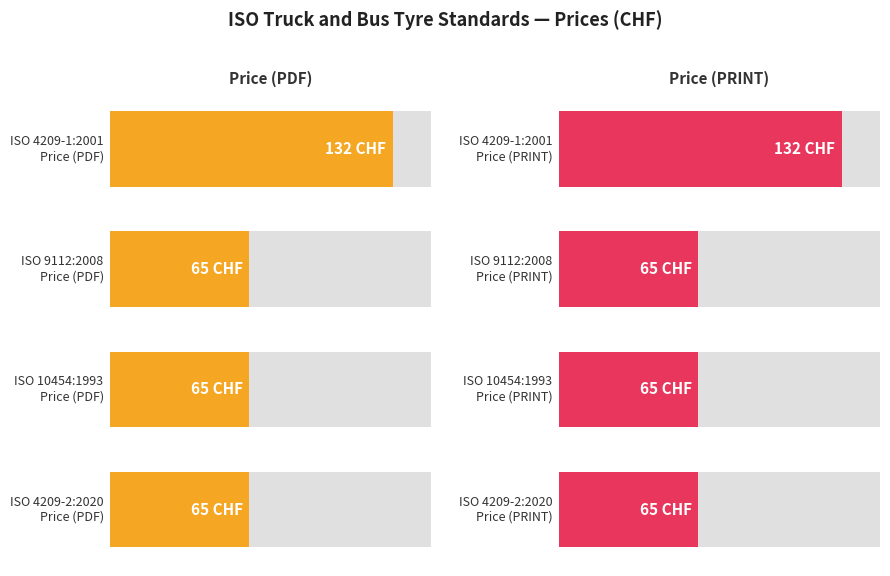

How many Price (PRINT) values are between 65 and 132?

4